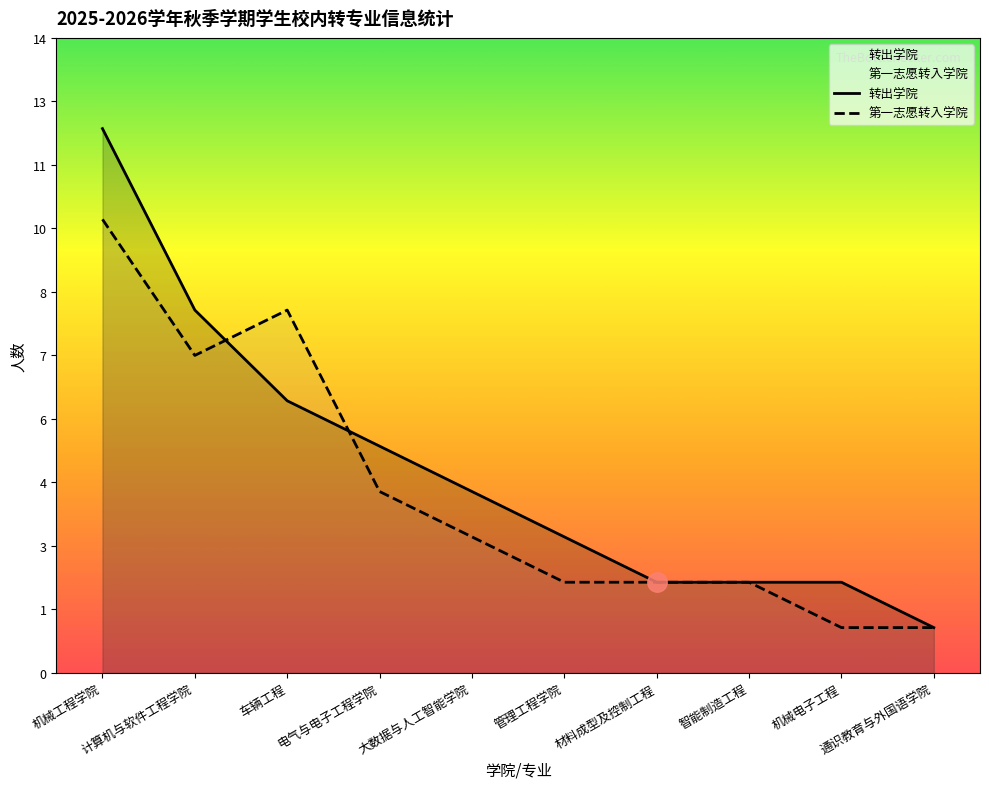

Where is 转出学院 nearest to the value 6?

车辆工程